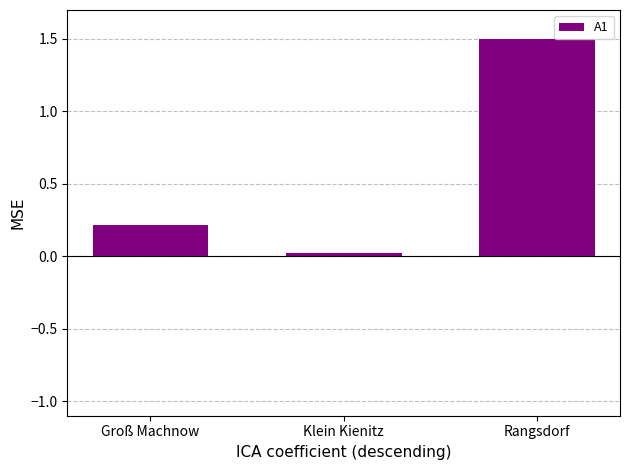

What is the maximum value shown in the chart?

1.5